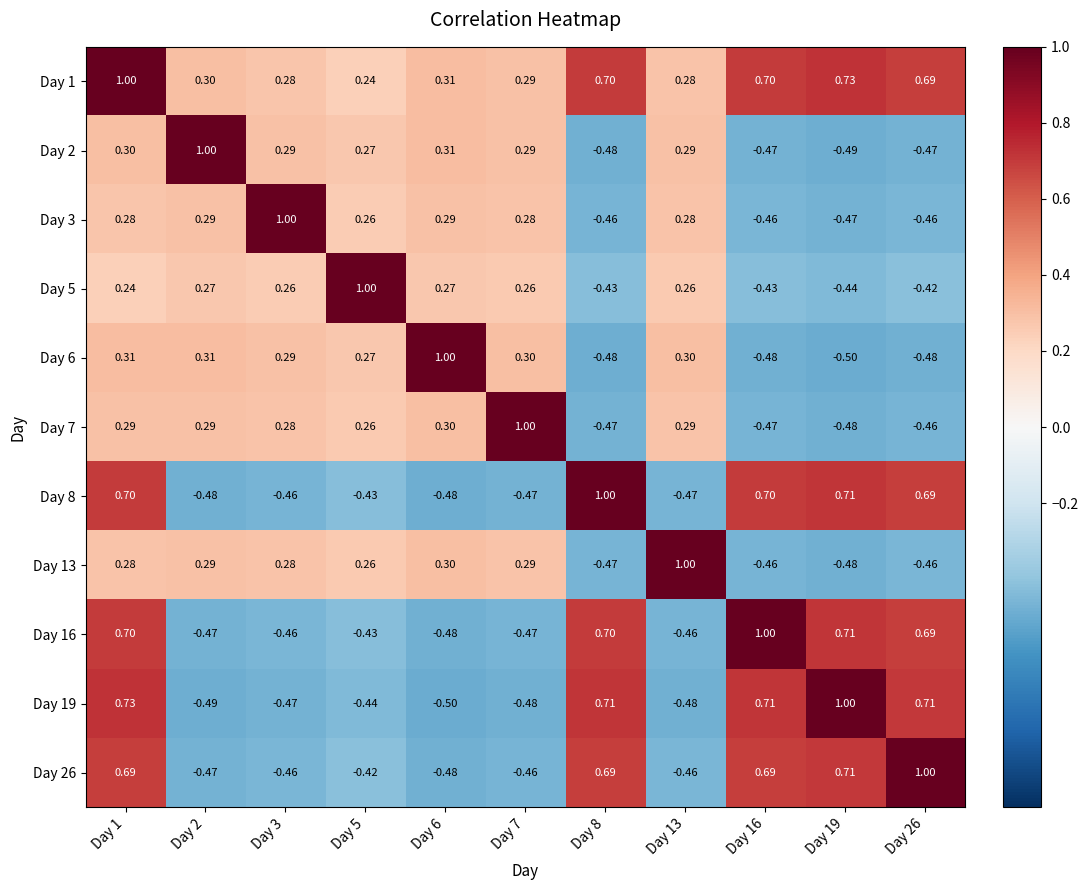

Is the value of Day 16 at Day 26 greater than the value of Day 19 at Day 3?

Yes